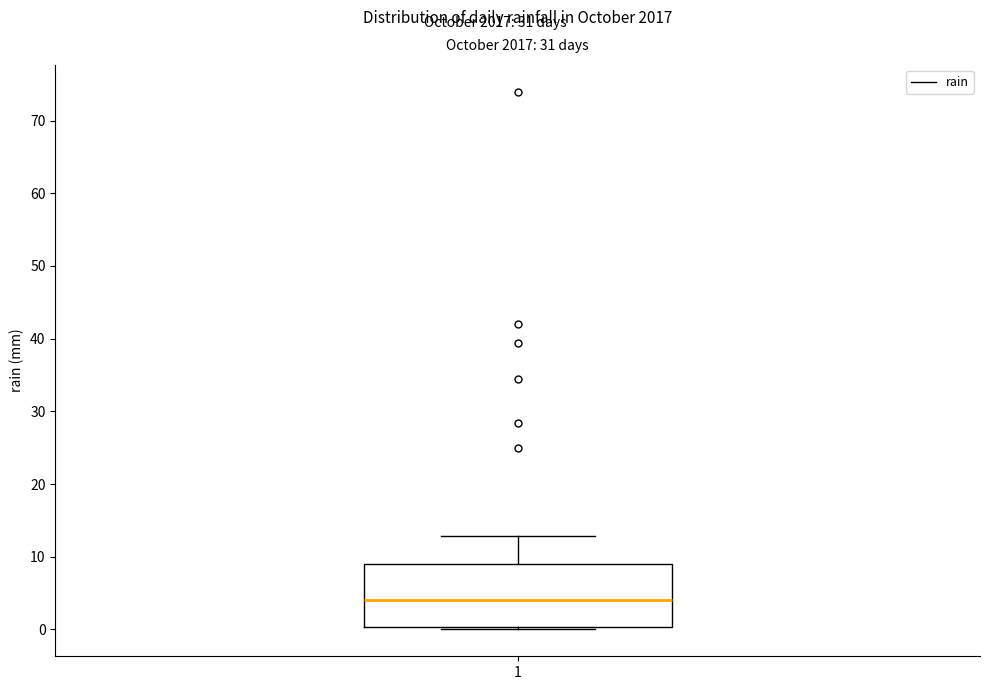

Transcribe this box plot: give where the median line is, the range the box spans, and where the two whiskers end, as read against the y-axis. The values are not printed on the chart, so give them approximately, as read against the axis.

median 4, box 0 to 9, whiskers 0 (just below the box's lower edge) to 13